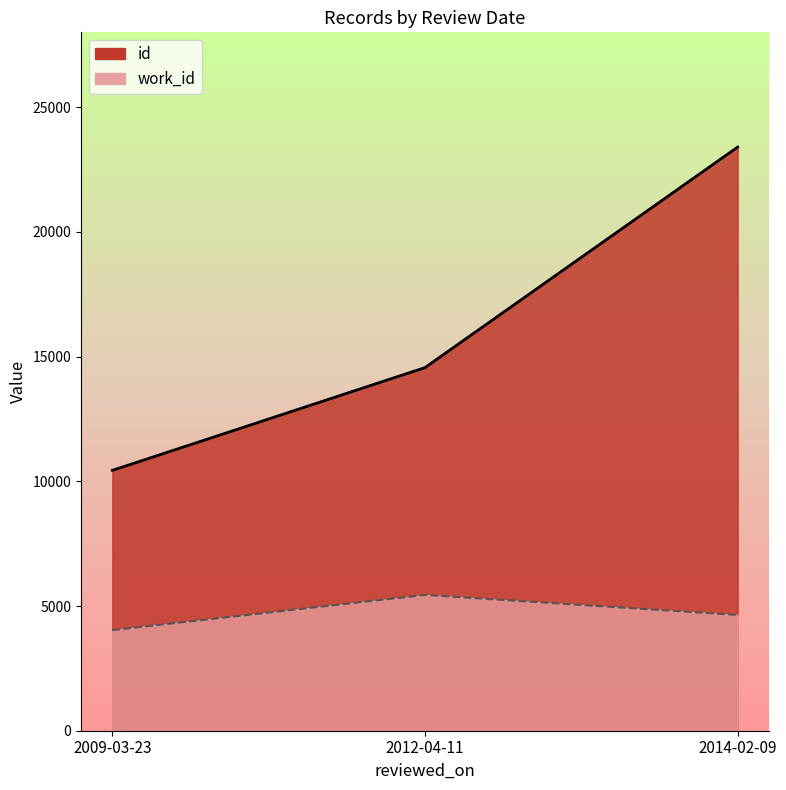

Which series has the largest range (max minus min)?

id